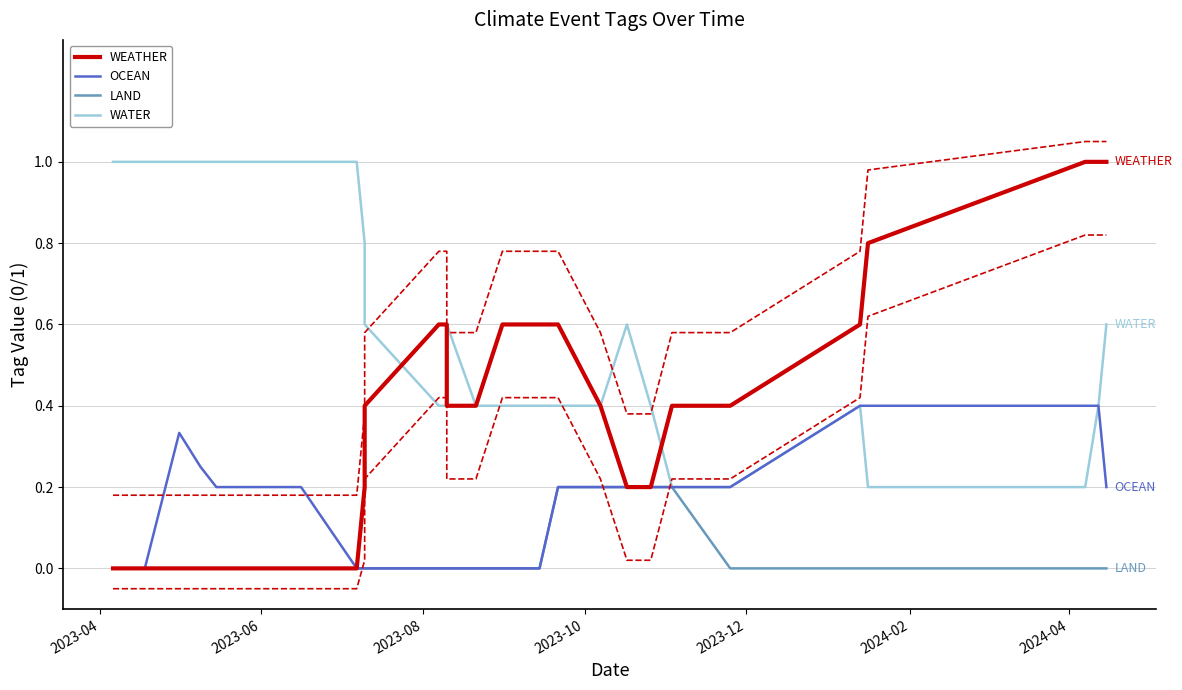

At how many categories does at least one series exceed 0?

30